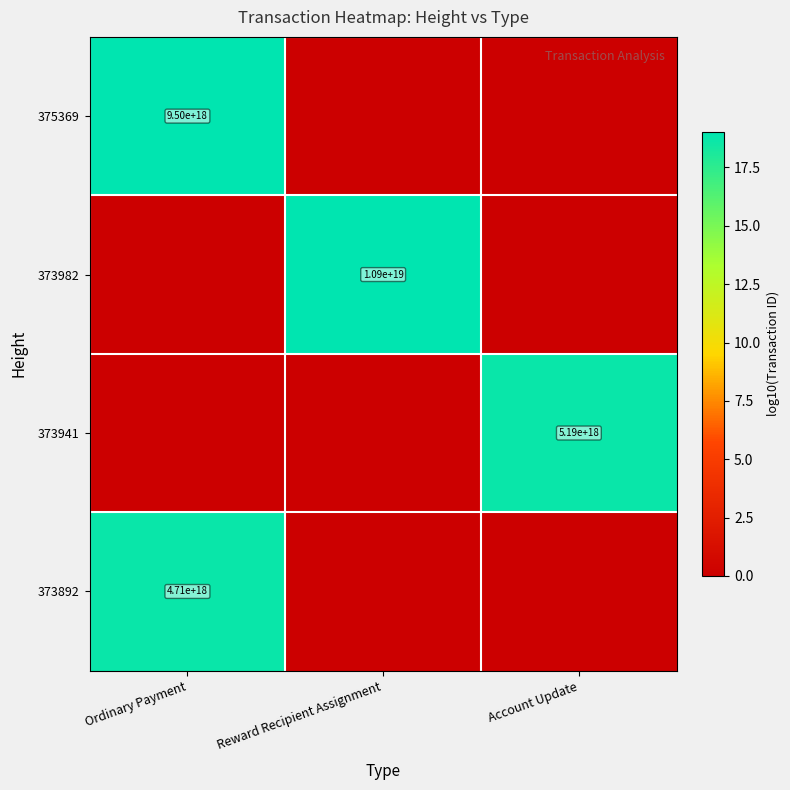

True or false: 373892 has a value of 2388501030621357568 at Ordinary Payment.

False